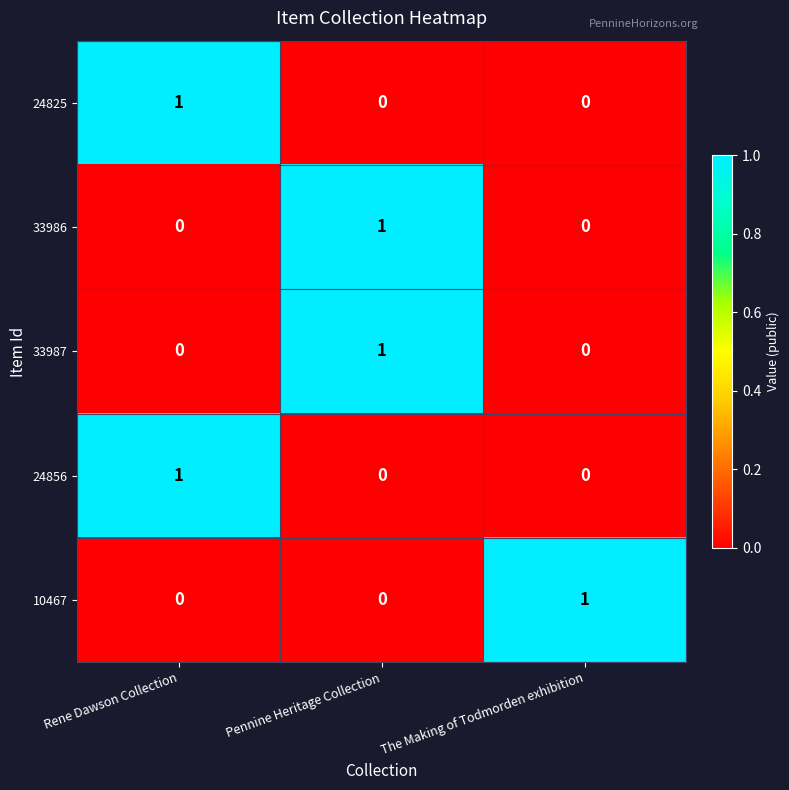

Reading left to right, what are all the values shown in this chart?

24825: 1	0	0
33986: 0	1	0
33987: 0	1	0
24856: 1	0	0
10467: 0	0	1